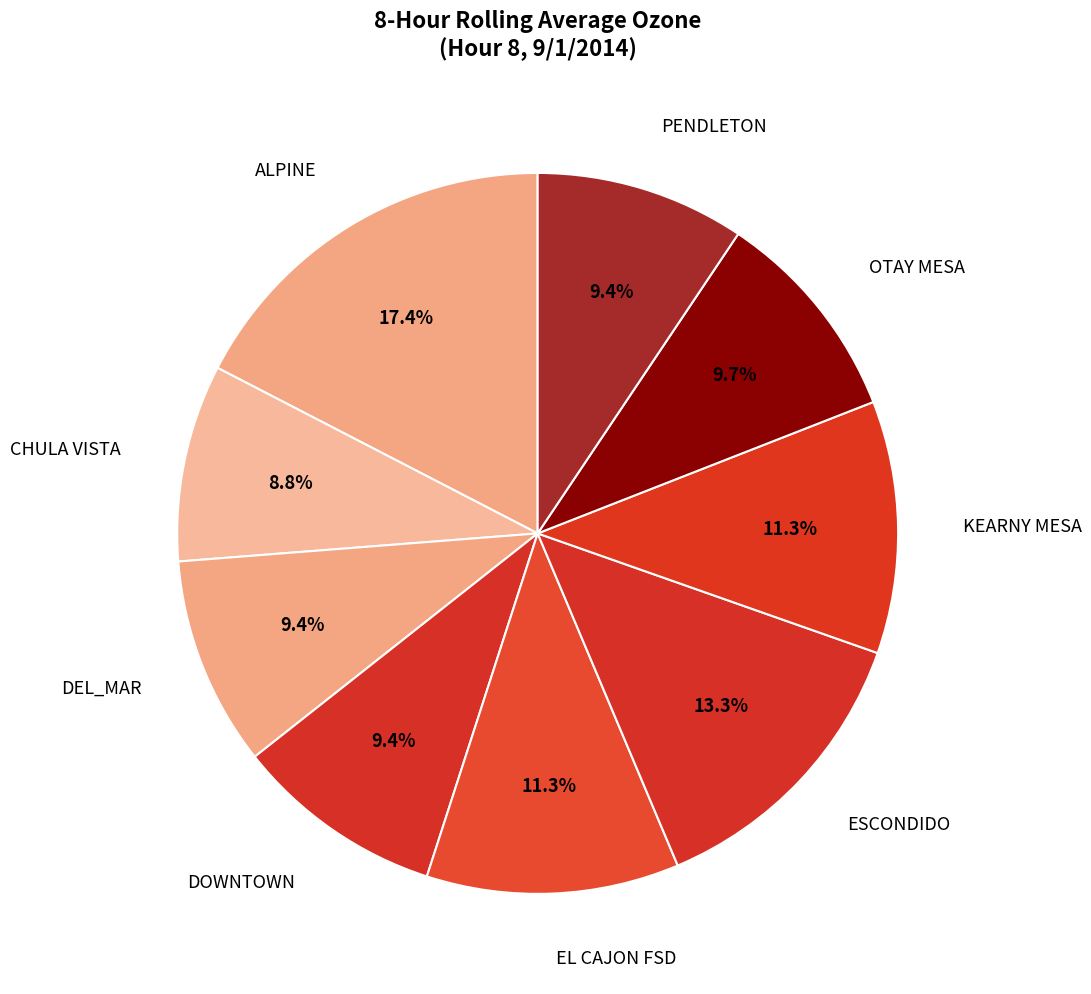

Rank the categories by value from highest to lowest.

ALPINE, ESCONDIDO, EL CAJON FSD, KEARNY MESA, OTAY MESA, DEL_MAR, DOWNTOWN, PENDLETON, CHULA VISTA